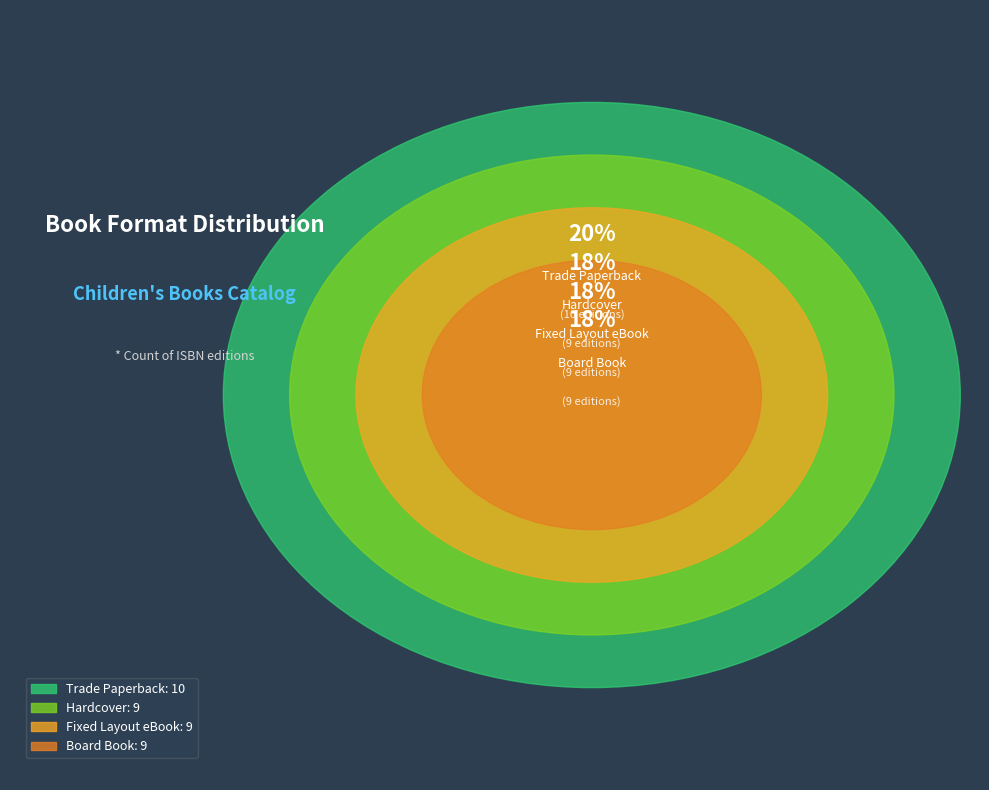

True or false: Hardcover accounts for 6% of the total.

False